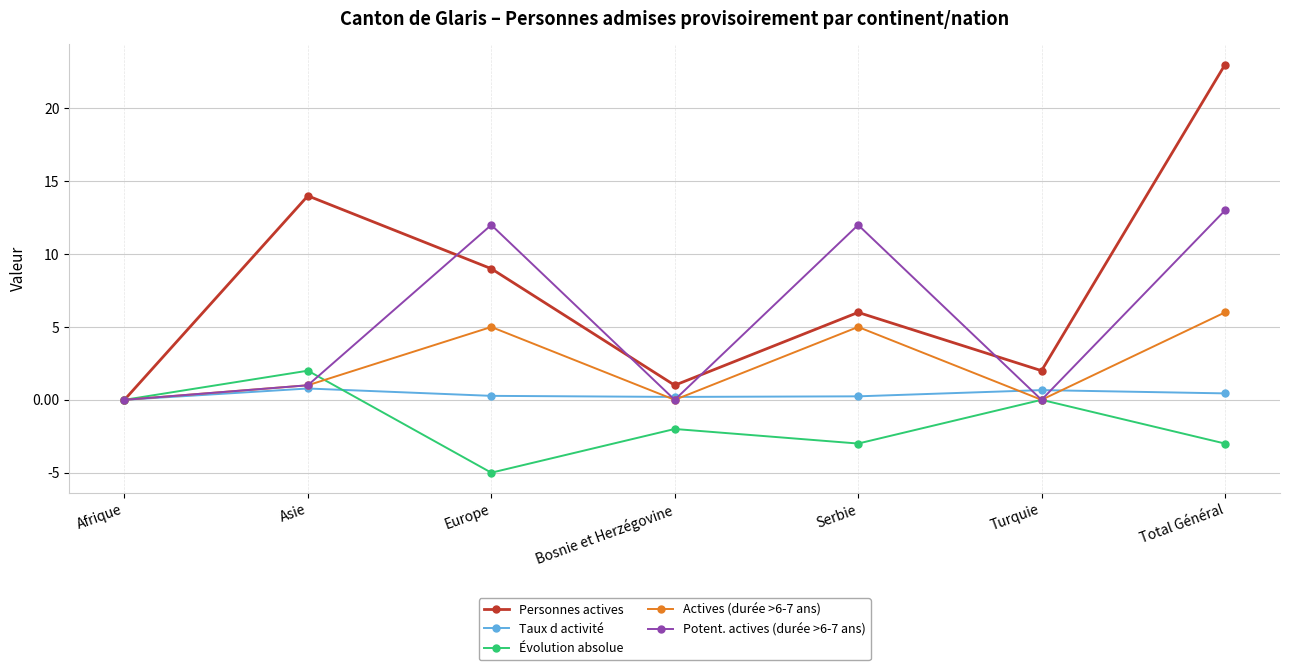

True or false: Actives (durée >6-7 ans) has a value of 6.0 at Total Général.

True